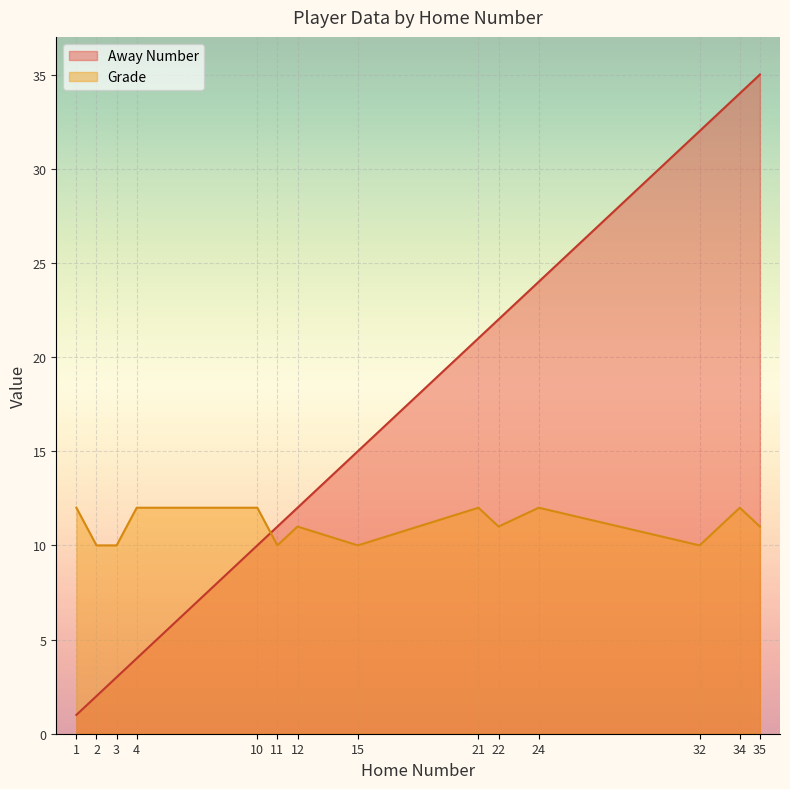

After their last crossing, which series has the higher values: Grade or Away Number?

Away Number